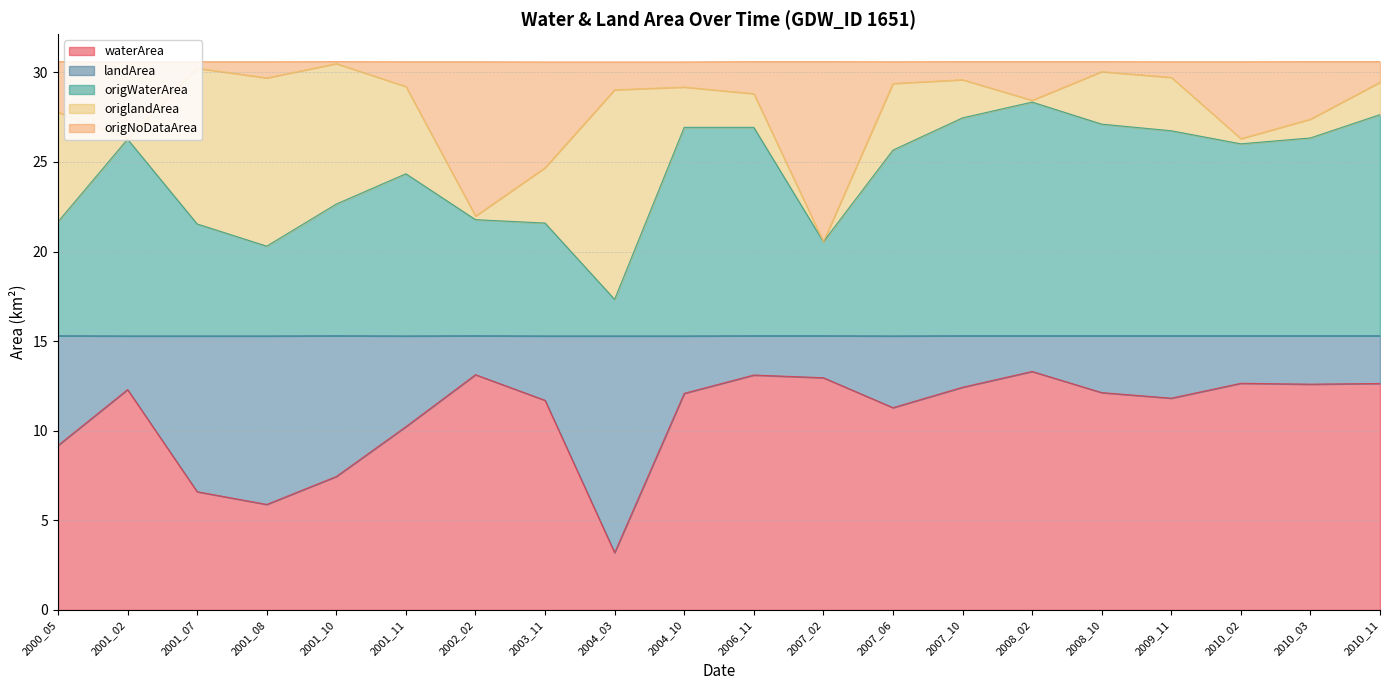

What is the difference between the maximum and minimum values in the waterArea series?

10.1